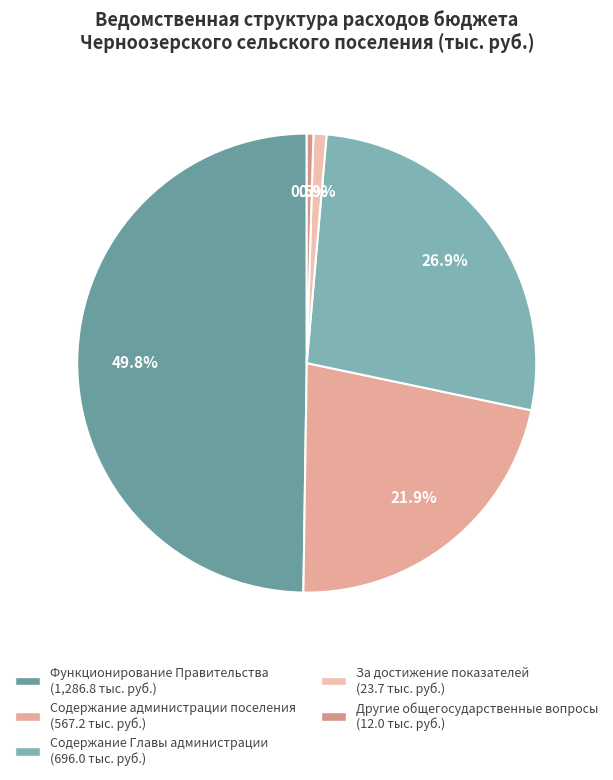

How many segments does this pie chart have?

5